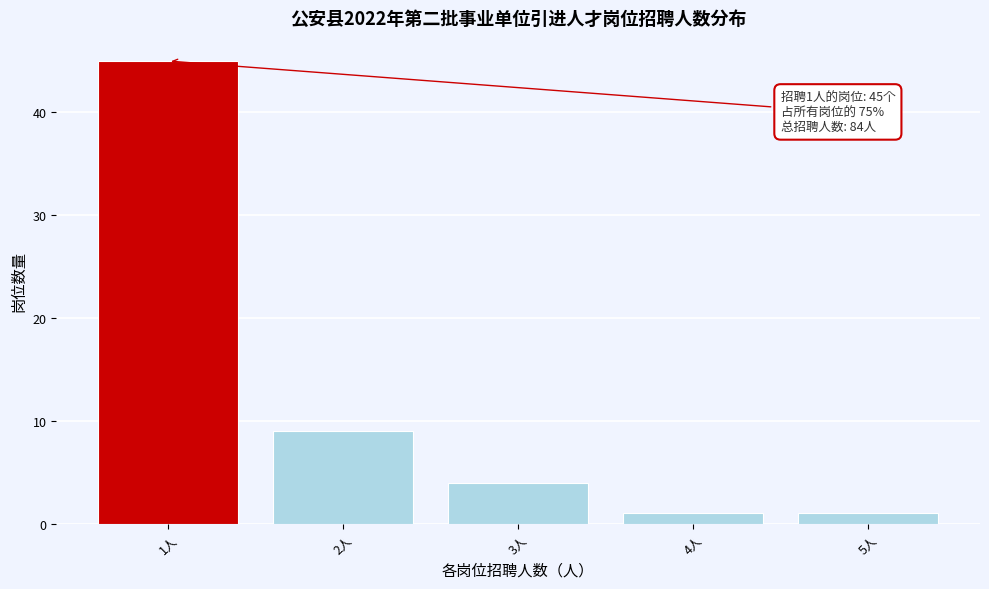

Reading right to left, extract all data points from this chart.

5人=1	4人=1	3人=4	2人=9	1人=45